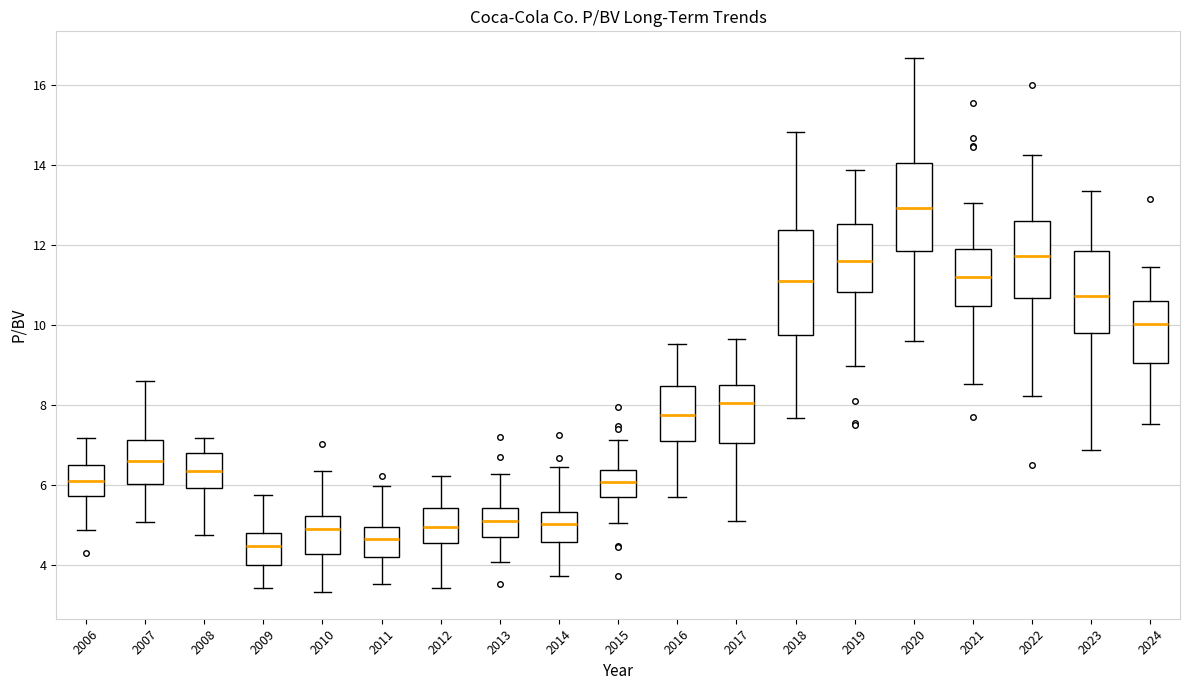

Reading left to right, transcribe this box plot: for each box, give where its median line is, the range the box spans, and where its two whiskers end, as read against the y-axis. The values are not printed on the chart, so give them approximately, as read against the axis.

2006: median 6.2, box 5.8 to 6.6, whiskers 4.8 to 7.2
2007: median 6.6, box 6.0 to 7.2, whiskers 5.0 to 8.6
2008: median 6.4, box 6.0 to 6.8, whiskers 4.8 to 7.2
2009: median 4.4, box 4.0 to 4.8, whiskers 3.4 to 5.8
2010: median 5.0, box 4.2 to 5.2, whiskers 3.4 to 6.4
2011: median 4.6, box 4.2 to 5.0, whiskers 3.6 to 6.0
2012: median 5.0, box 4.6 to 5.4, whiskers 3.4 to 6.2
2013: median 5.2, box 4.8 to 5.4, whiskers 4.0 to 6.2
2014: median 5.0, box 4.6 to 5.4, whiskers 3.8 to 6.4
2015: median 6.0, box 5.6 to 6.4, whiskers 5.0 to 7.2
2016: median 7.8, box 7.2 to 8.4, whiskers 5.8 to 9.6
2017: median 8.0, box 7.0 to 8.4, whiskers 5.2 to 9.6
2018: median 11.0, box 9.8 to 12.4, whiskers 7.6 to 14.8
2019: median 11.6, box 10.8 to 12.6, whiskers 9.0 to 13.8
2020: median 13.0, box 11.8 to 14.0, whiskers 9.6 to 16.6
2021: median 11.2, box 10.4 to 11.8, whiskers 8.6 to 13.0
2022: median 11.8, box 10.6 to 12.6, whiskers 8.2 to 14.2
2023: median 10.8, box 9.8 to 11.8, whiskers 6.8 to 13.4
2024: median 10.0, box 9.0 to 10.6, whiskers 7.6 to 11.4